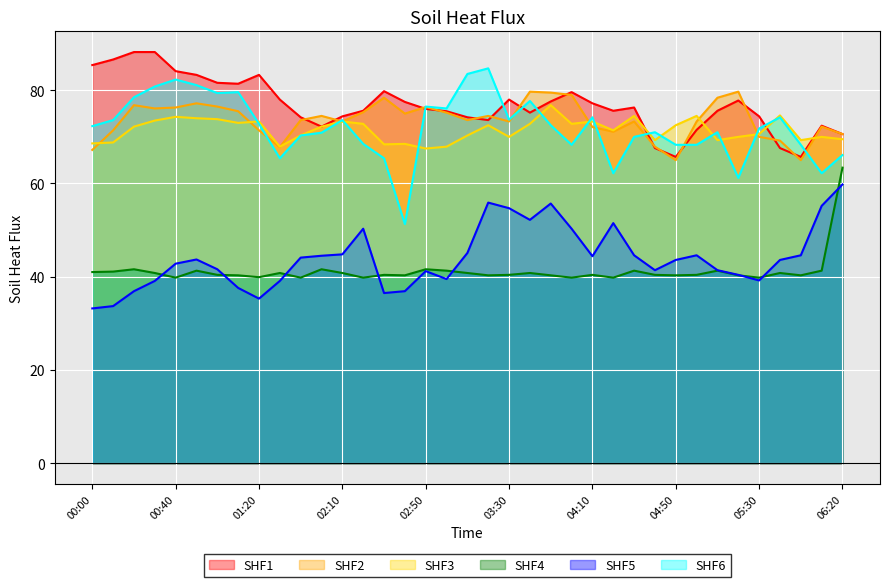

Is it true that 8.990 equals 39.1 at 00:30?

True